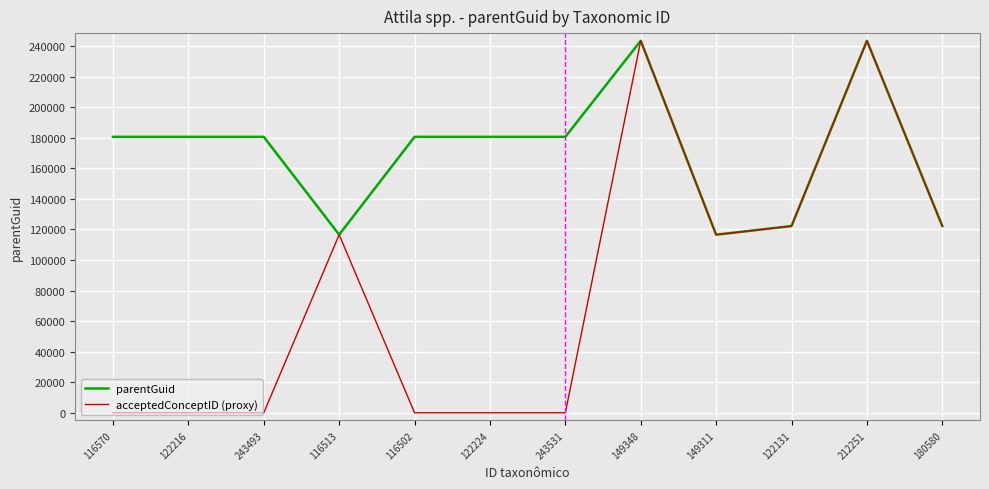

Is this an area chart (filled region under the line)?

No